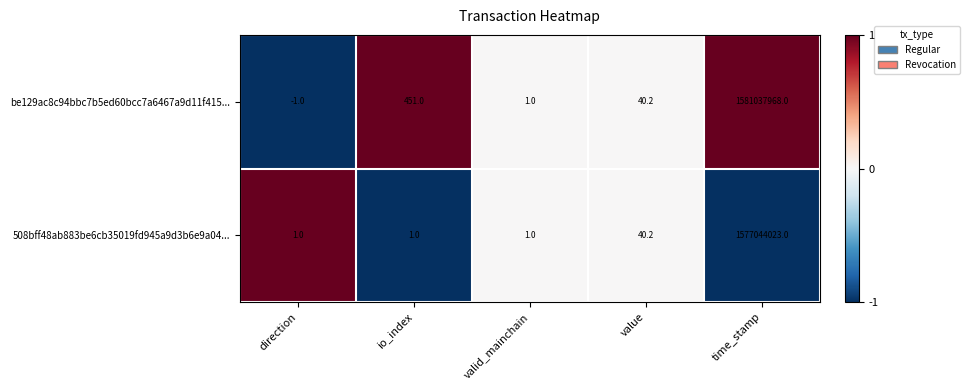

Rank the series by their maximum value, from lowest to highest.

508bff48ab883be6cb35019fd945a9d3b6e9a04..., be129ac8c94bbc7b5ed60bcc7a6467a9d11f415...